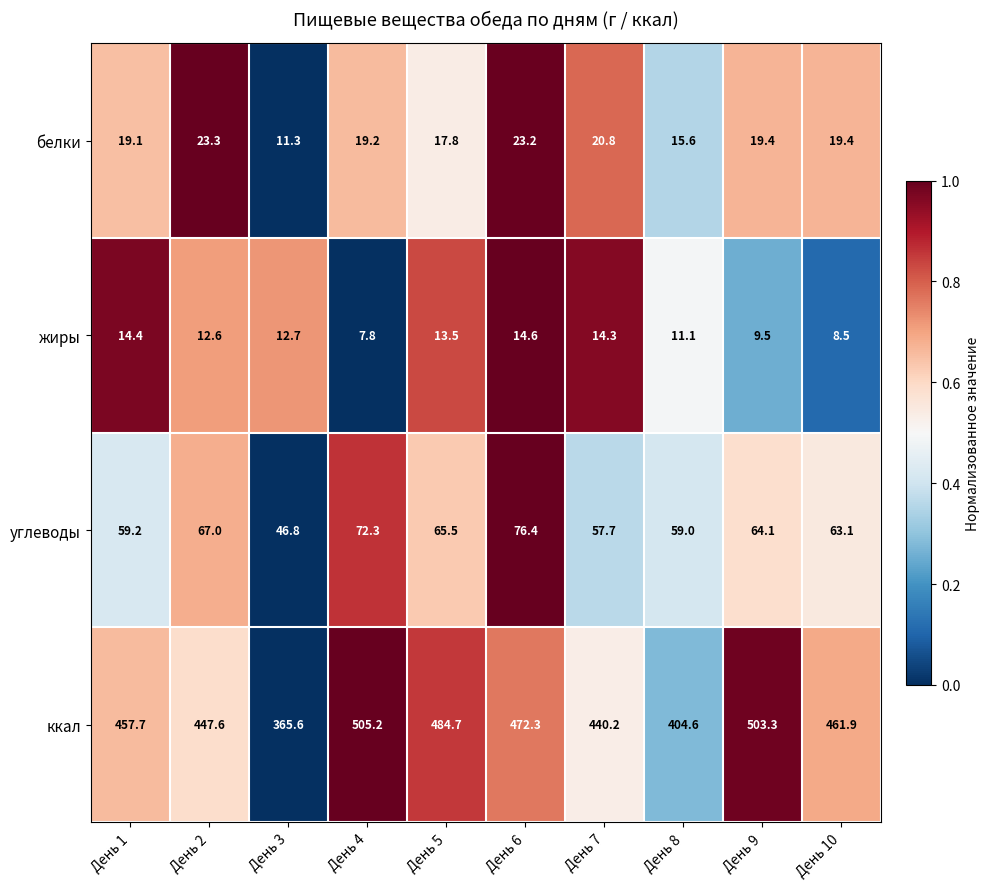

Is the value of белки at День 6 greater than the value of ккал at День 2?

No